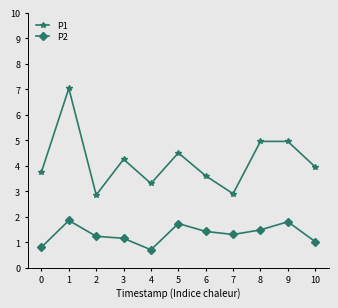

Which series has the widest spread of values?

P1